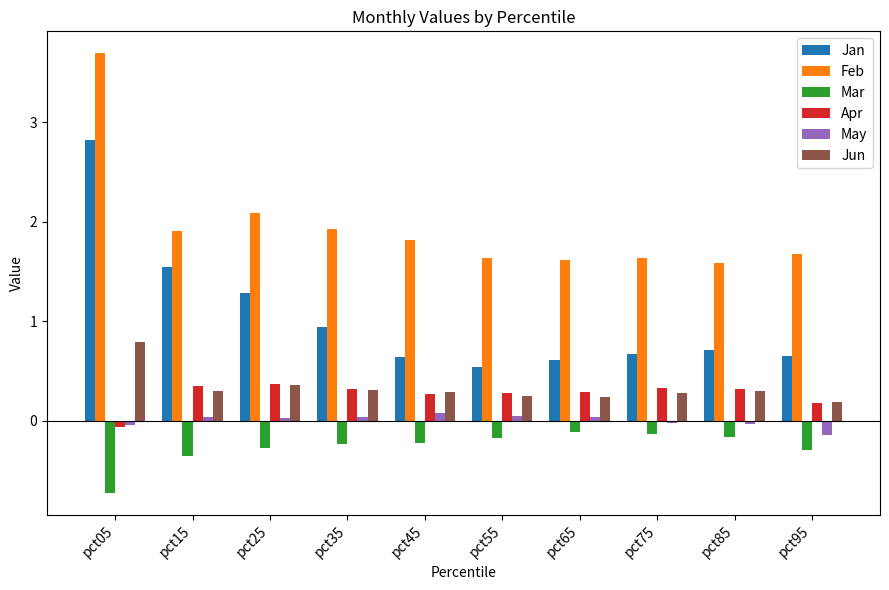

What is the average value of the Apr series?

0.3